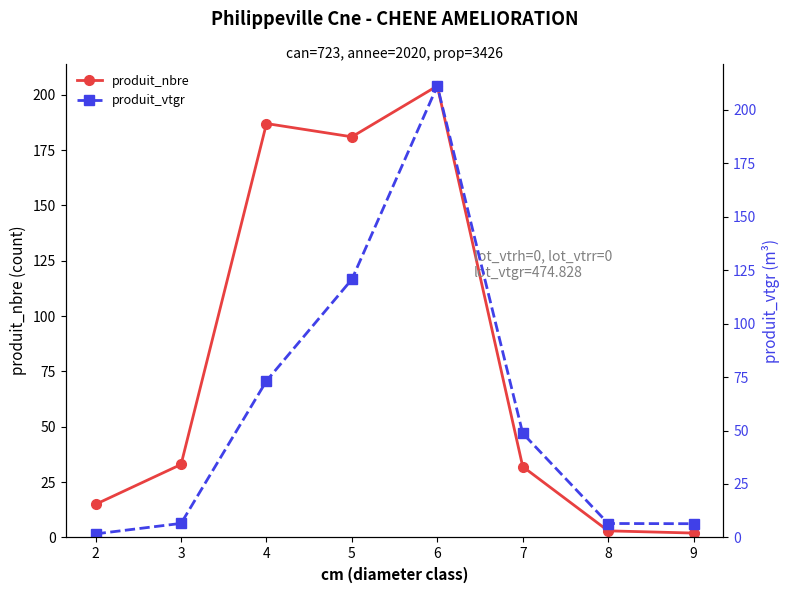

The value of produit_nbre at 2 is 15.0. True or false?

True